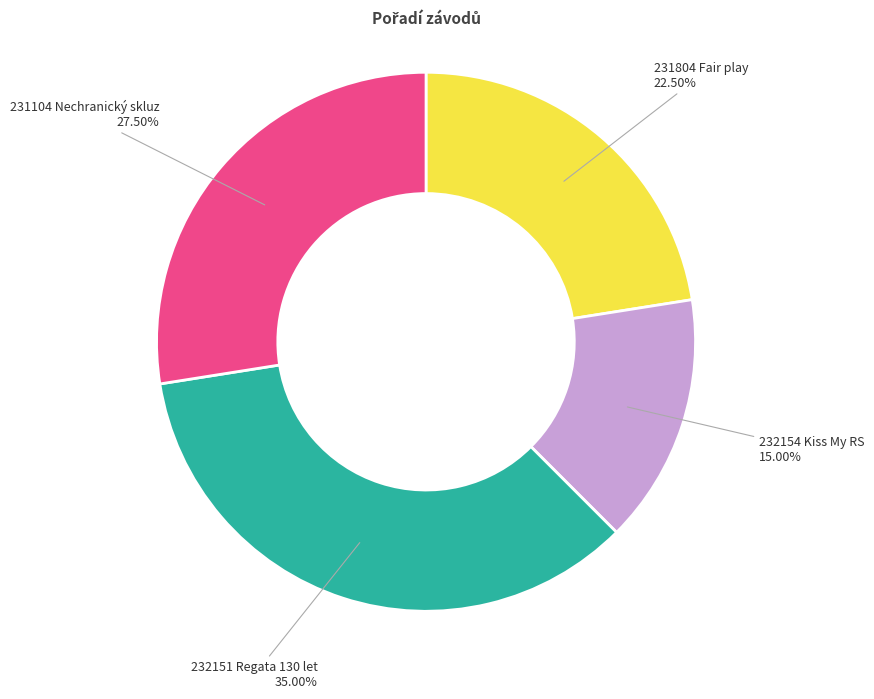

Rank the categories by value from highest to lowest.

232151 Regata 130 let, 231104 Nechranický skluz, 231804 Fair play, 232154 Kiss My RS